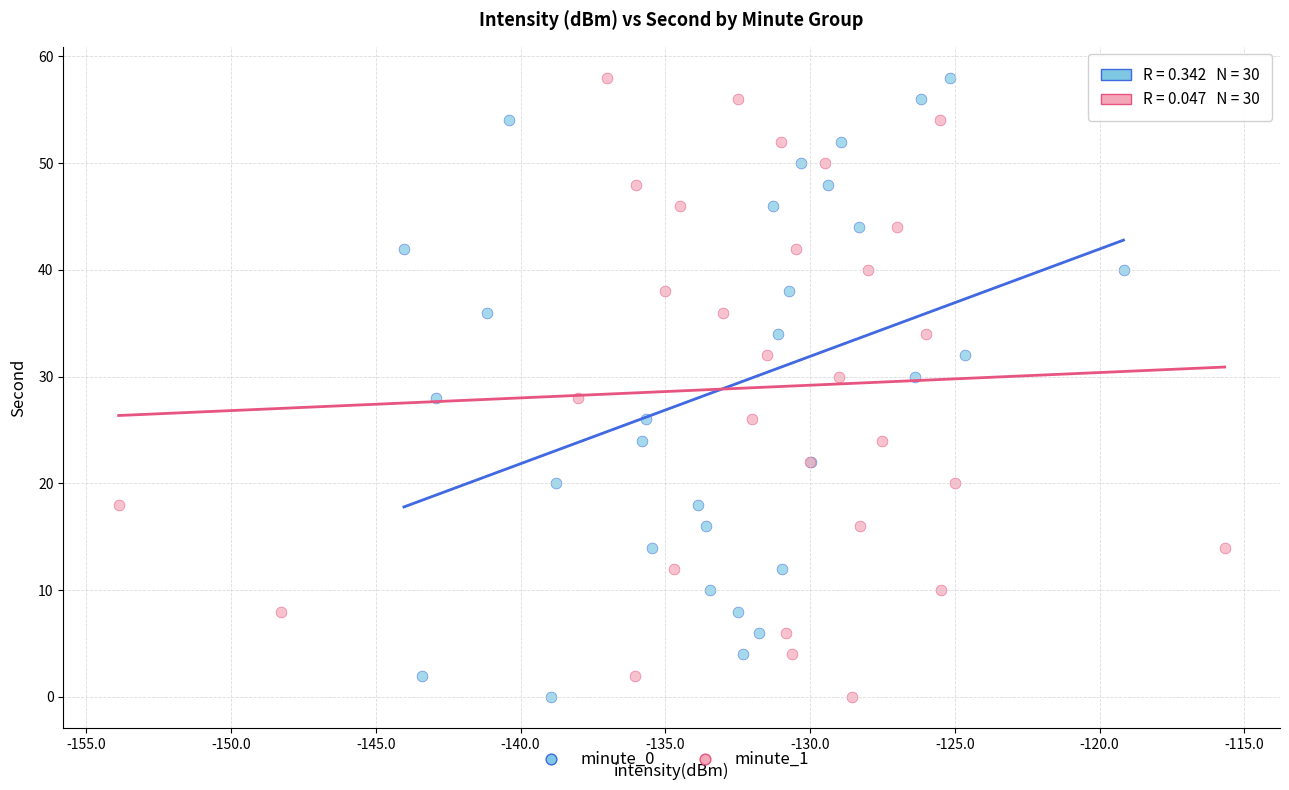

What are all the series names shown in the legend?

minute_0, minute_1